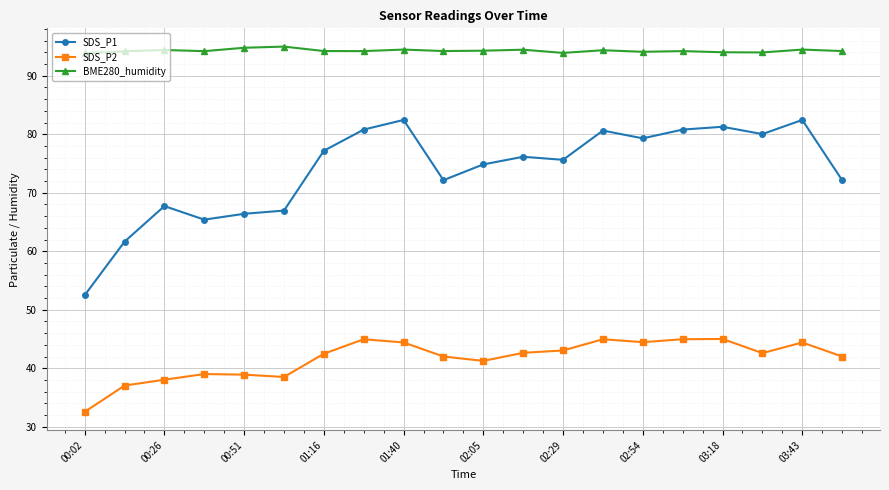

Rank the series by their maximum value, from lowest to highest.

SDS_P2, SDS_P1, BME280_humidity